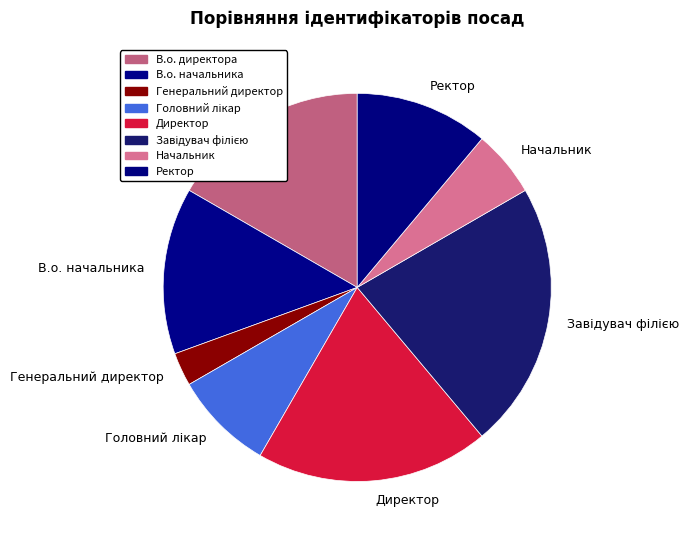

Between Ректор and Генеральний директор, which is larger?

Ректор